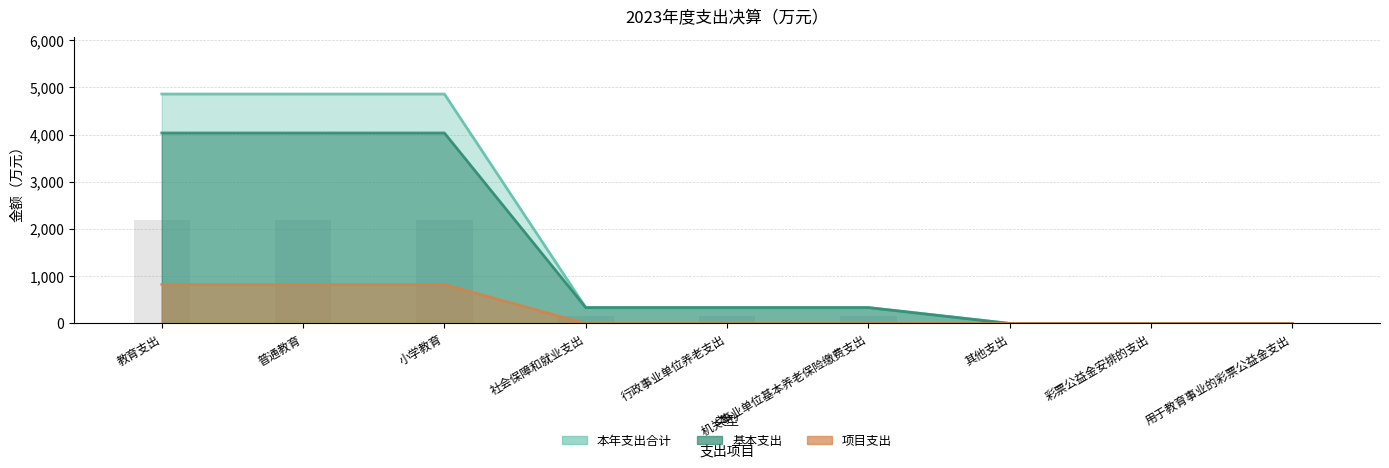

The 基本支出 series shows 336.2 at 行政事业单位养老支出. True or false?

True